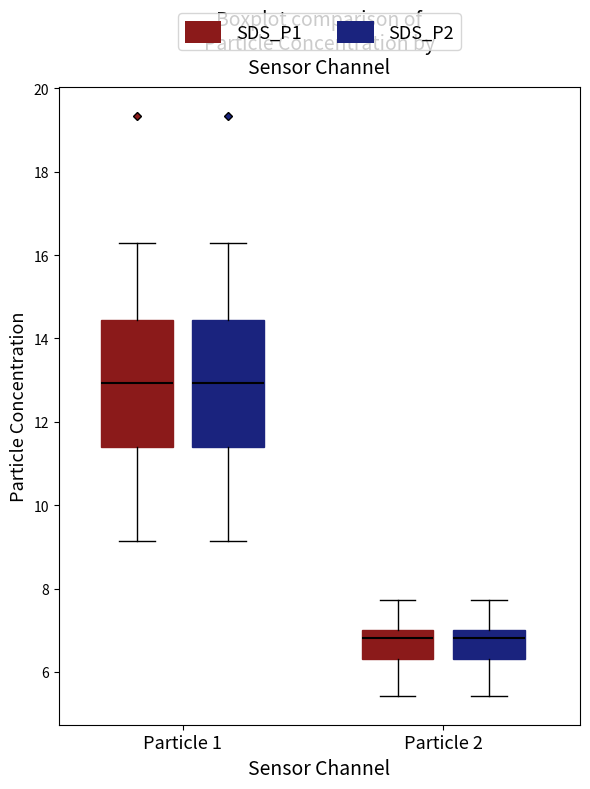

Reading left to right, read every box against the y-axis: the position of its median line, the range the box covers, and the ends of its whiskers. The values are not printed on the chart, so give them approximately, as read against the axis.

Particle 1 (SDS_P1): median 13.0, box 11.4 to 14.4, whiskers 9.2 to 16.4
Particle 1 (SDS_P2): median 13.0, box 11.4 to 14.4, whiskers 9.2 to 16.4
Particle 2 (SDS_P1): median 6.8, box 6.4 to 7.0, whiskers 5.4 to 7.8
Particle 2 (SDS_P2): median 6.8, box 6.4 to 7.0, whiskers 5.4 to 7.8